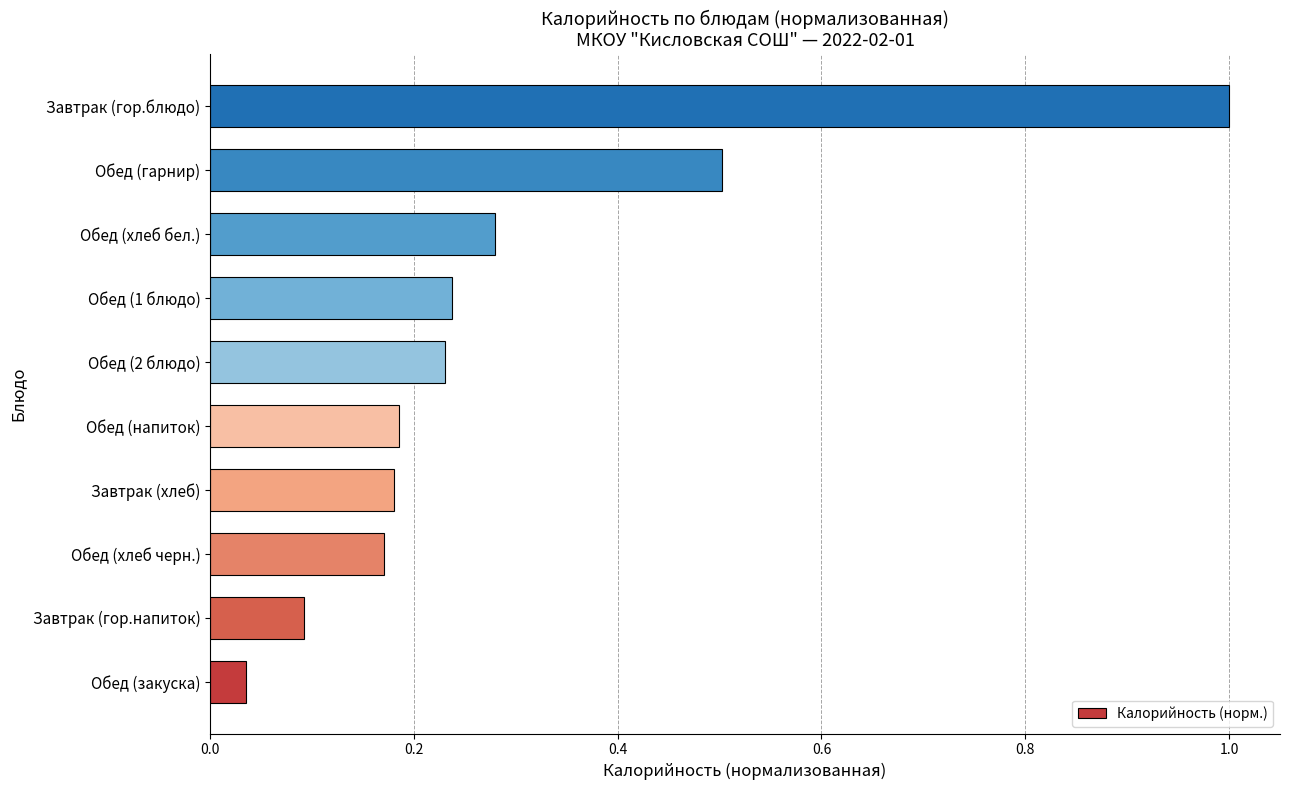

How many categories are shown in the chart?

10